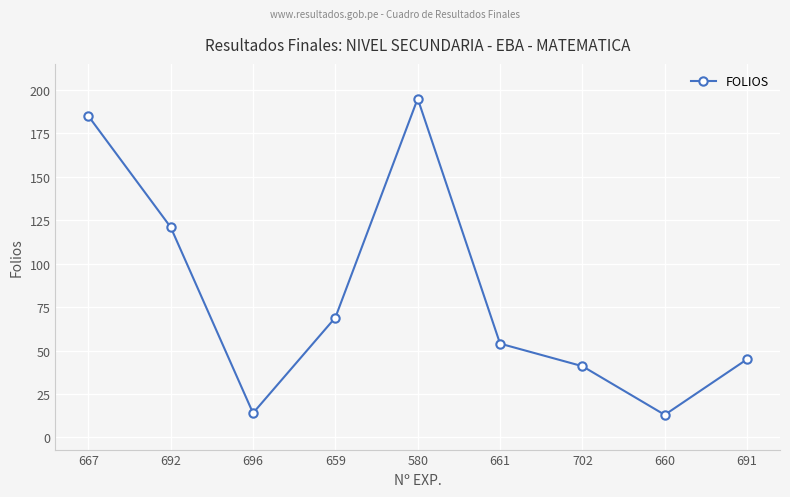

Read the value at 661.

54